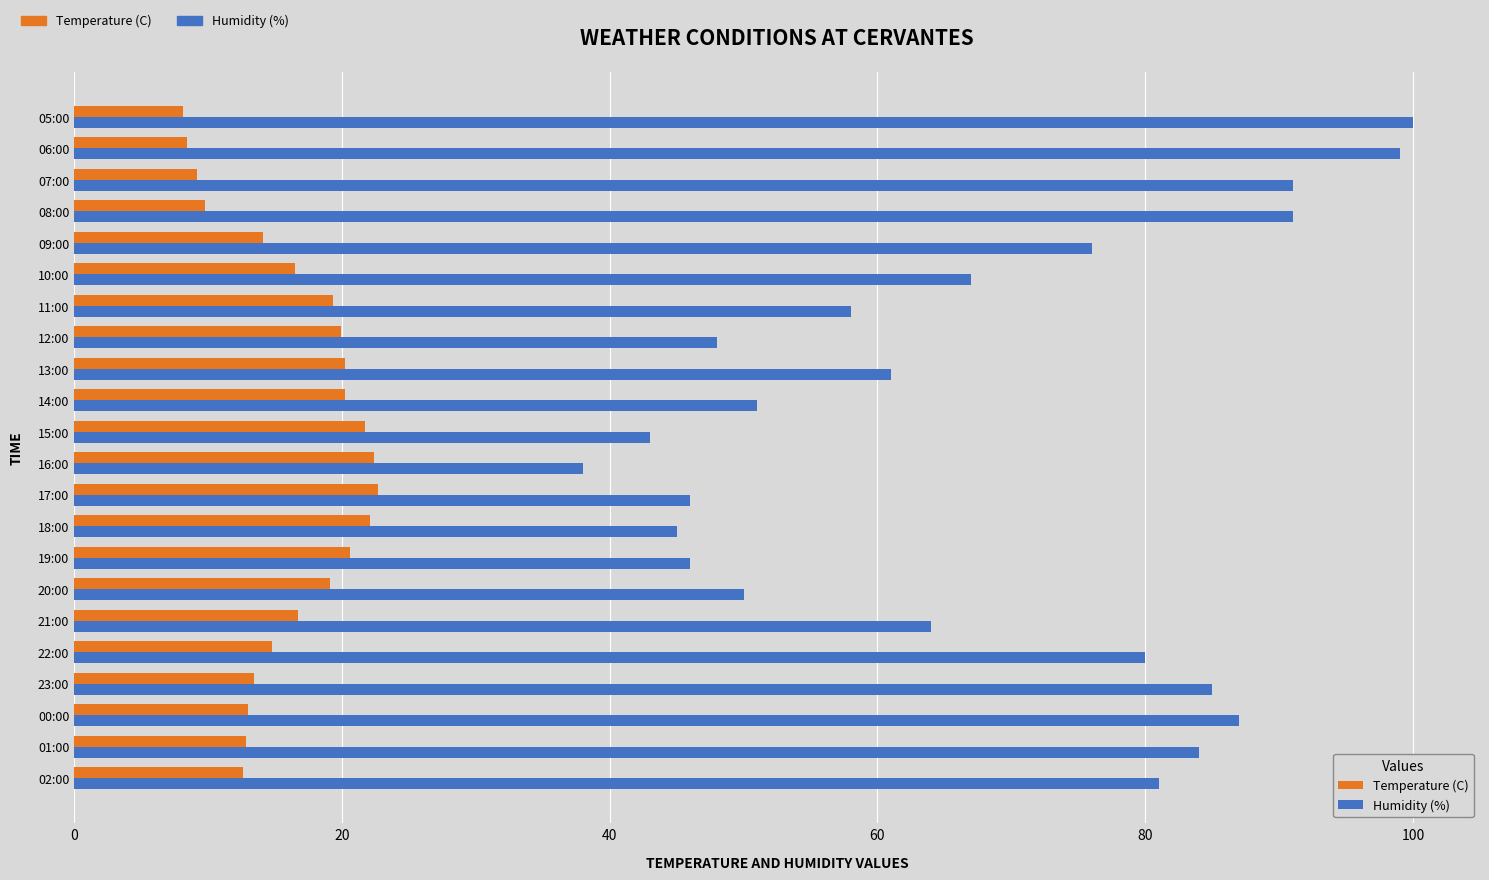

Which series has the largest total across all categories?

Humidity (%)